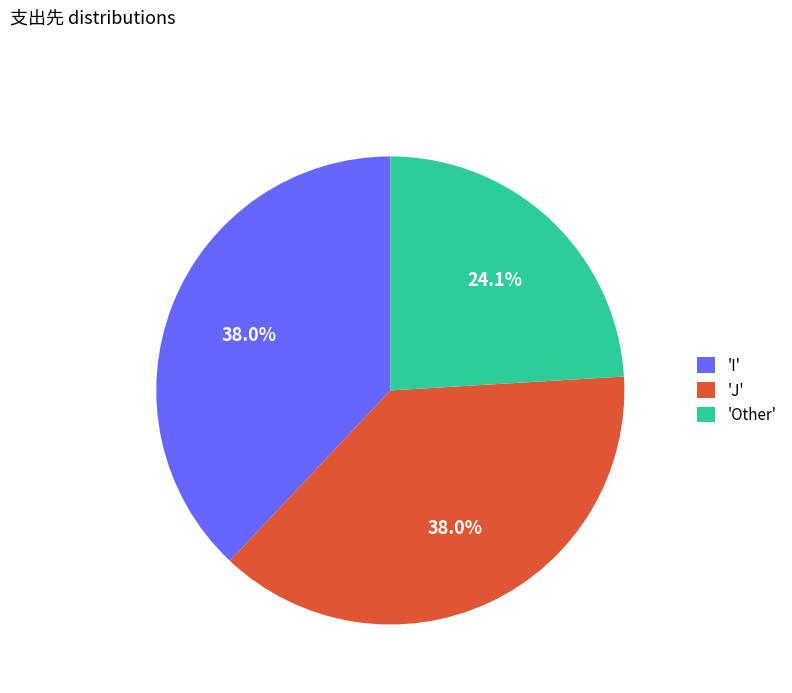

What is the total percentage of 'Other' and 'J'?

62.0%